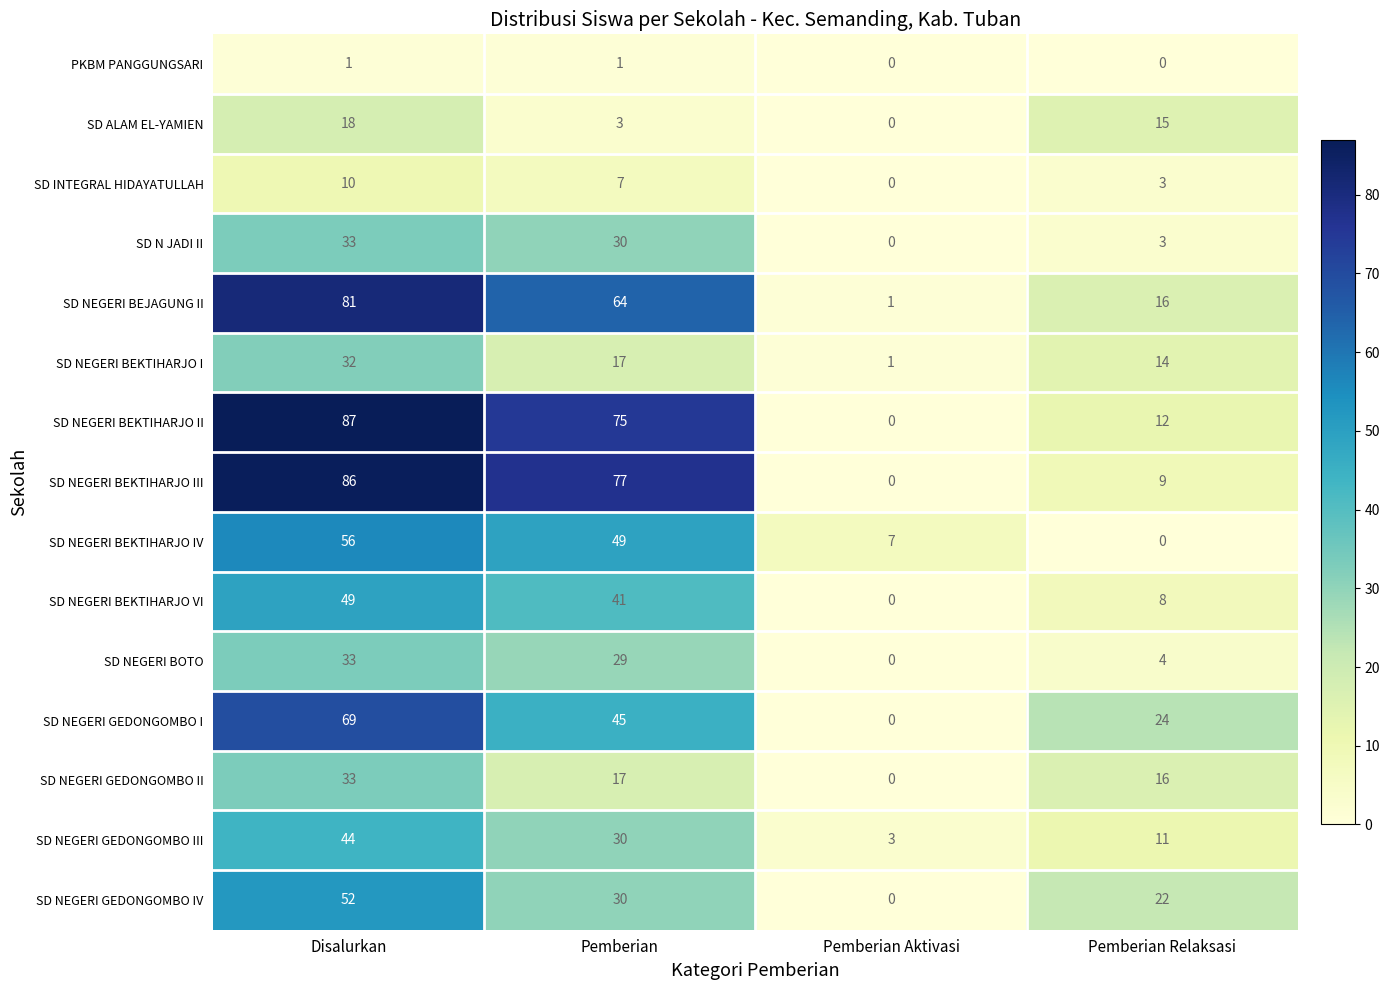

How many data points does each series have?

4